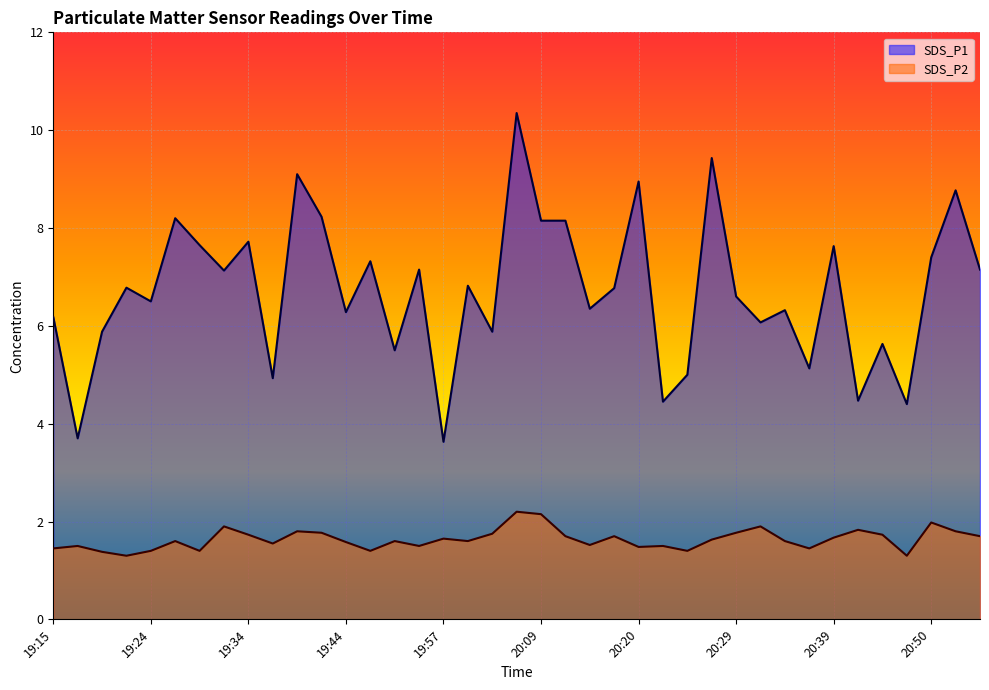

At how many categories does at least one series exceed 4?

37